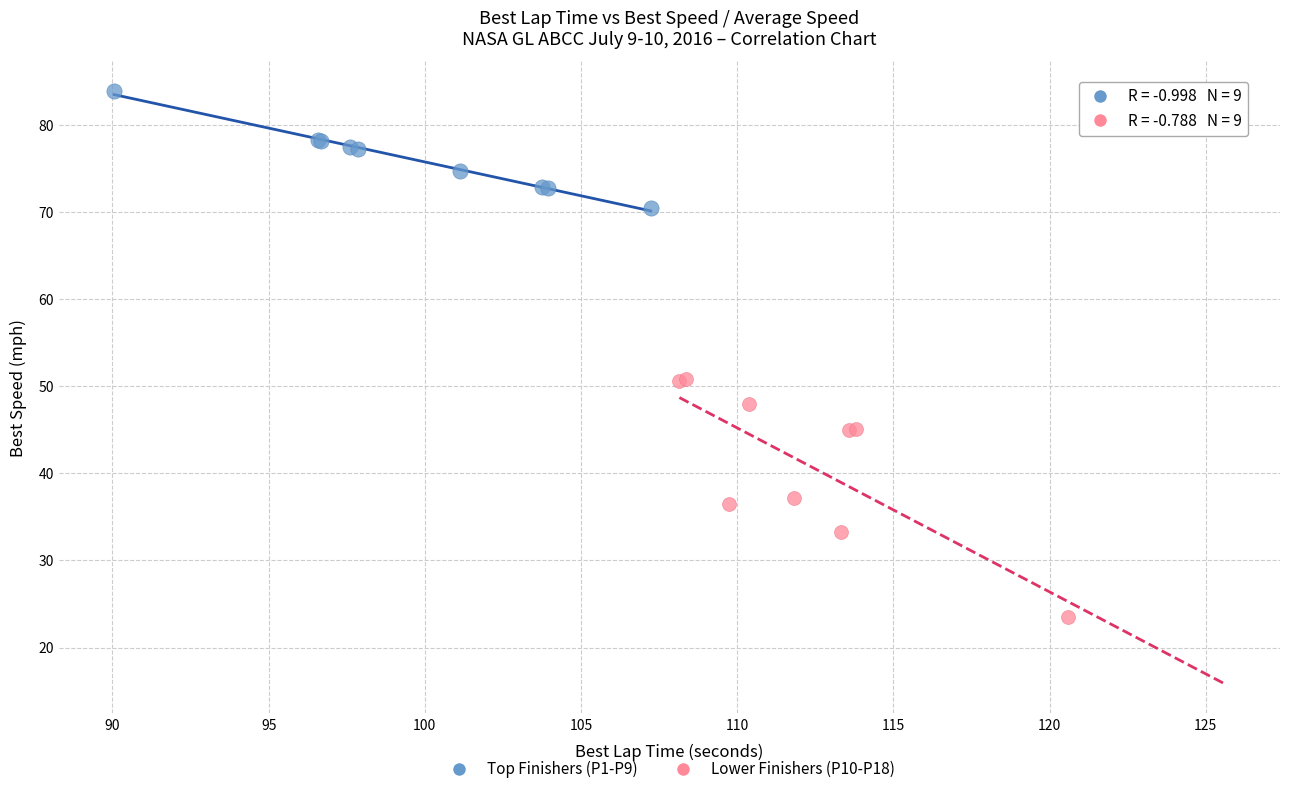

Which series has the largest Y range (max minus min)?

Lower Finishers (P10-P18)